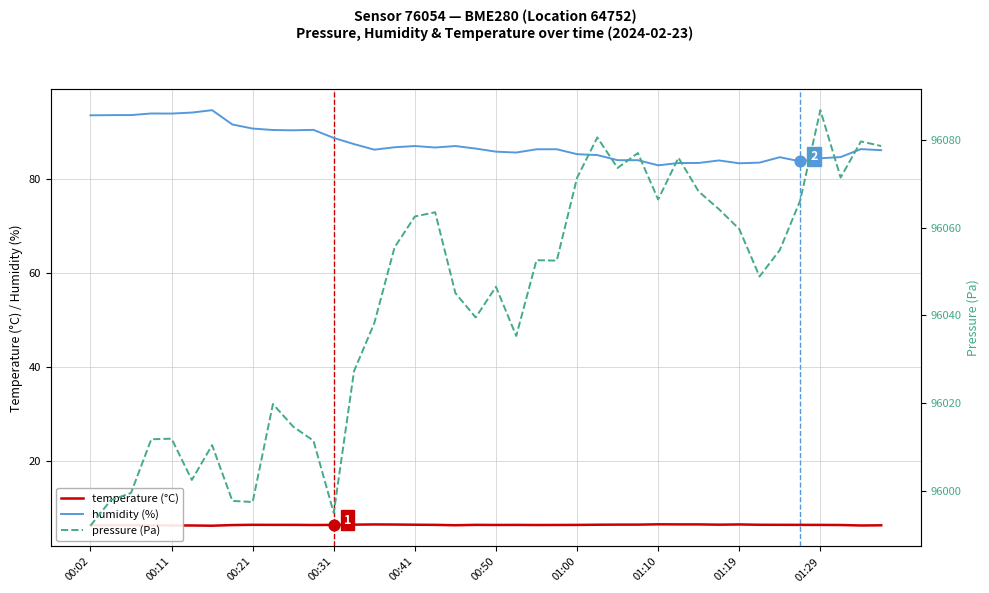

Which series contains the highest Y value?

pressure (Pa)